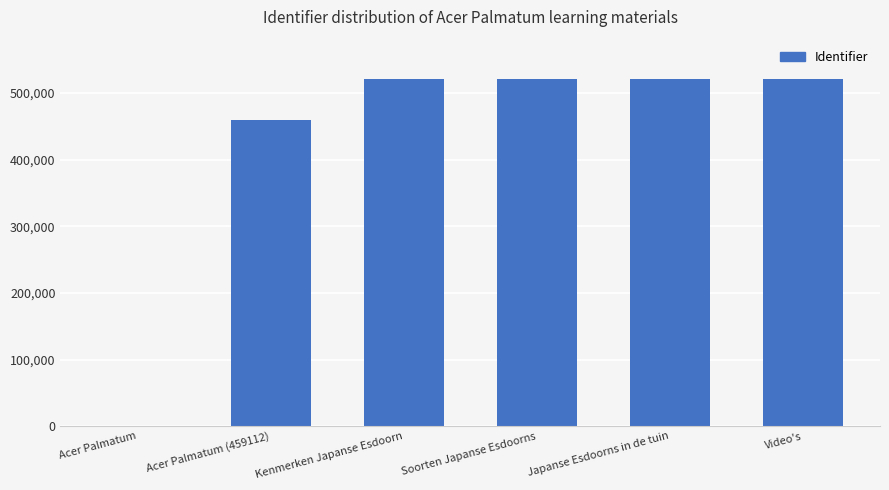

How many values are above zero?

5